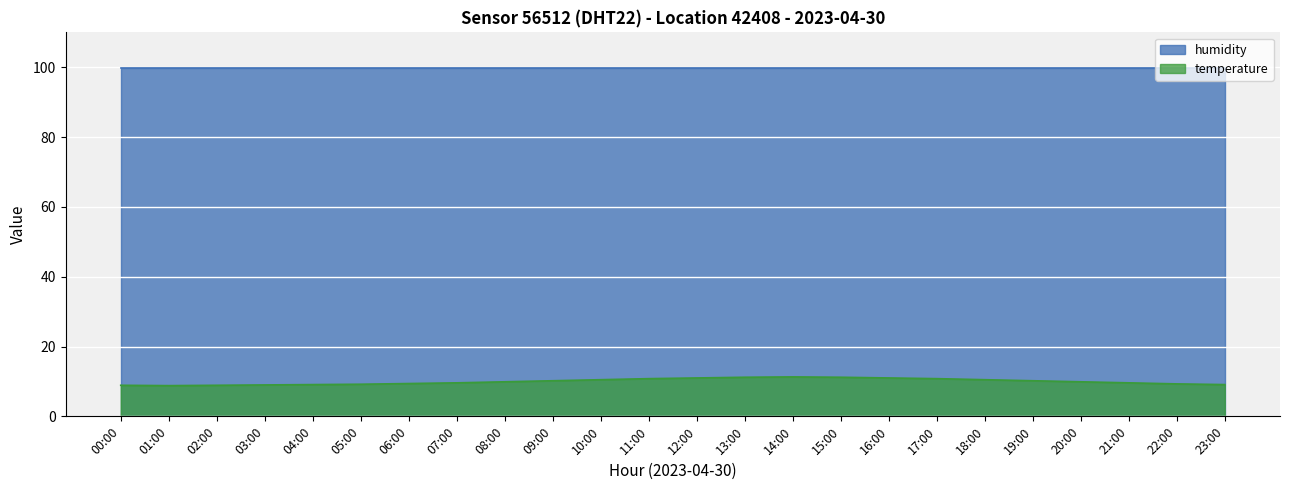

What position from the right is 10:00?

14